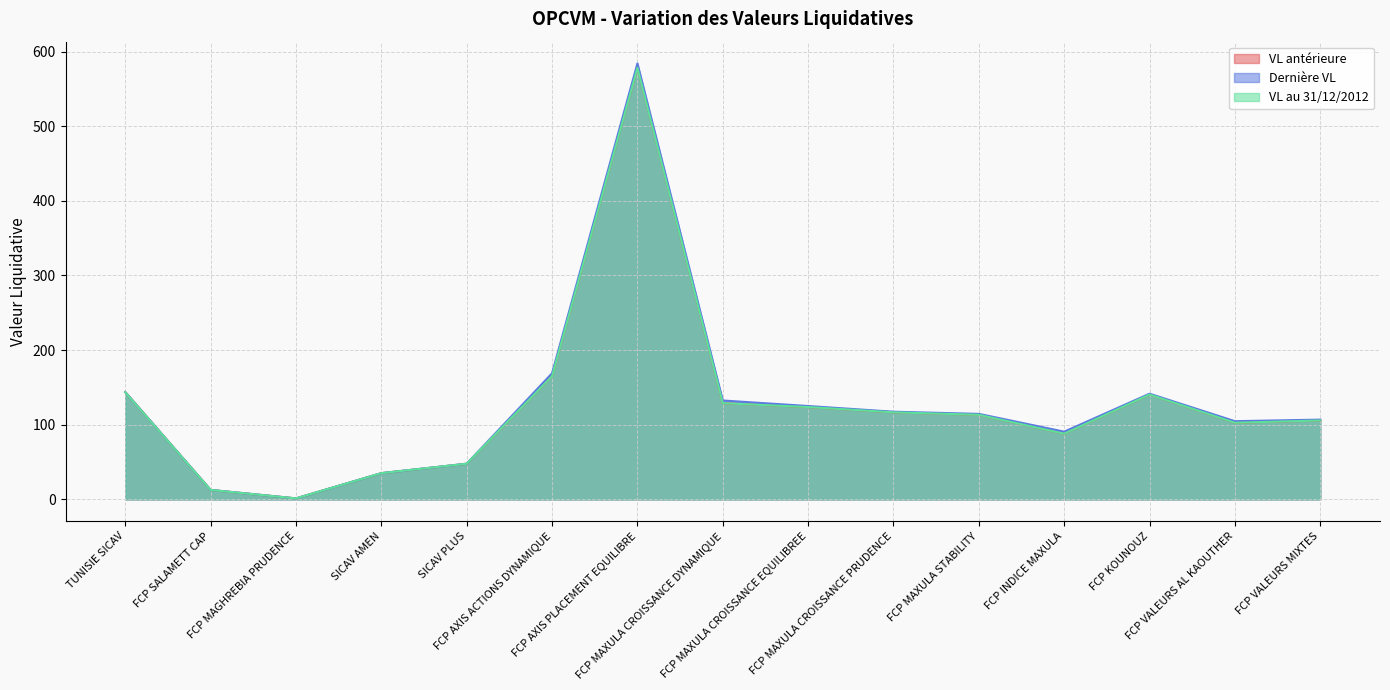

How many interior local valleys does the VL au 31/12/2012 series have?

3